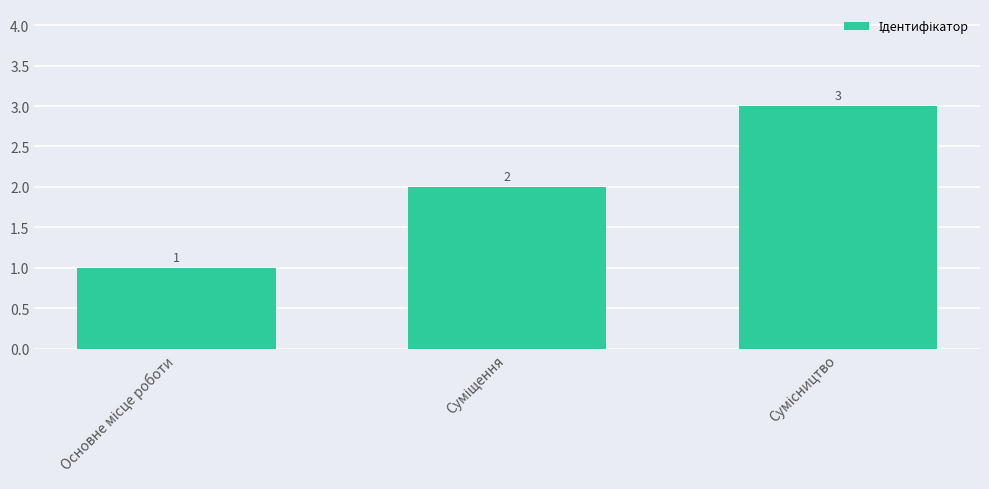

What is the value of the 1st bar from the left?

1